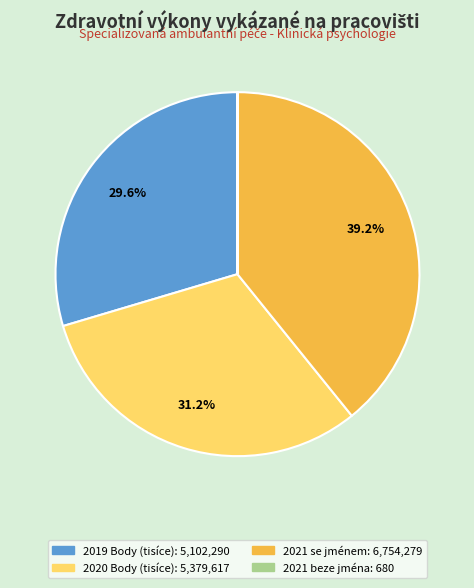

Is there a majority slice in this chart?

No